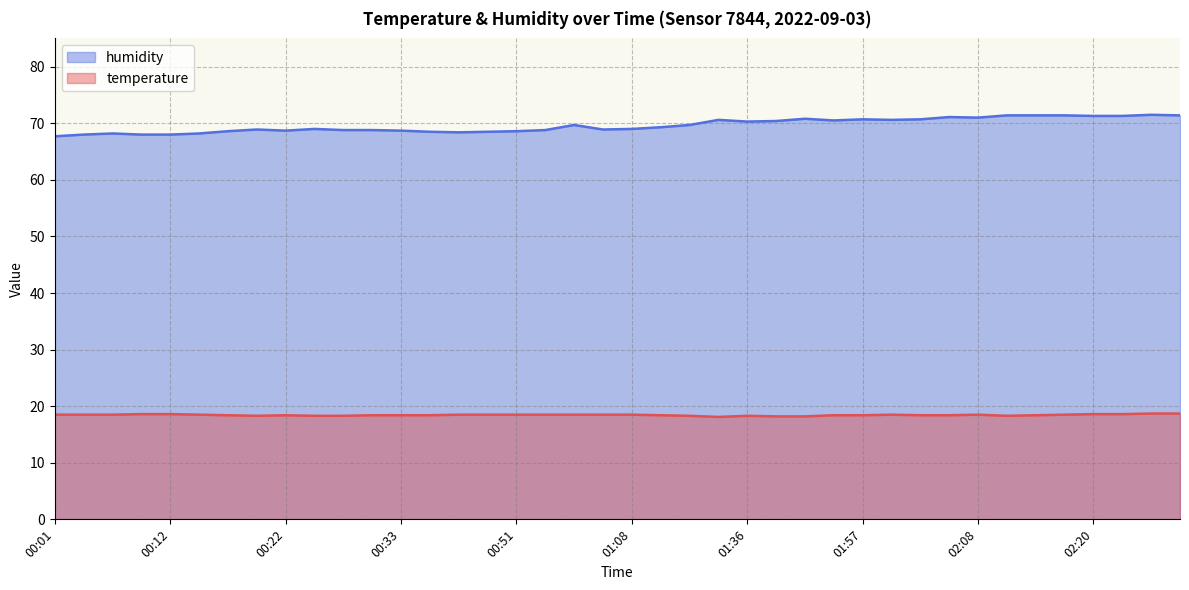

In humidity, how many points are higher than both neighbors (excluding endpoints)?

9